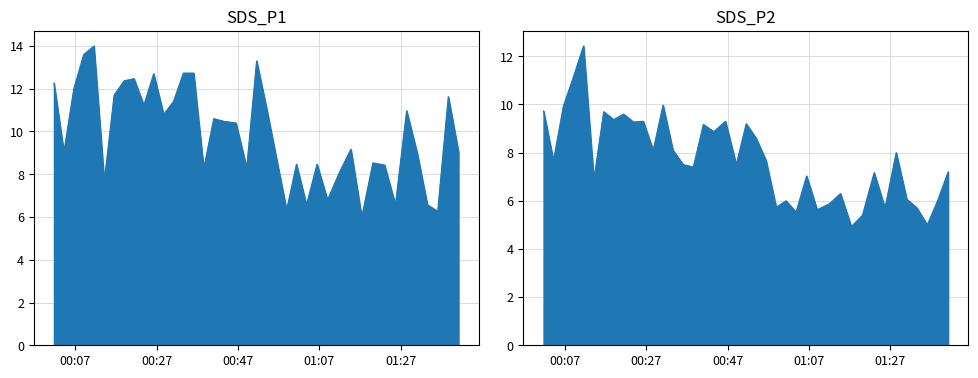

How many interior local valleys does the SDS_P1 series have?

12